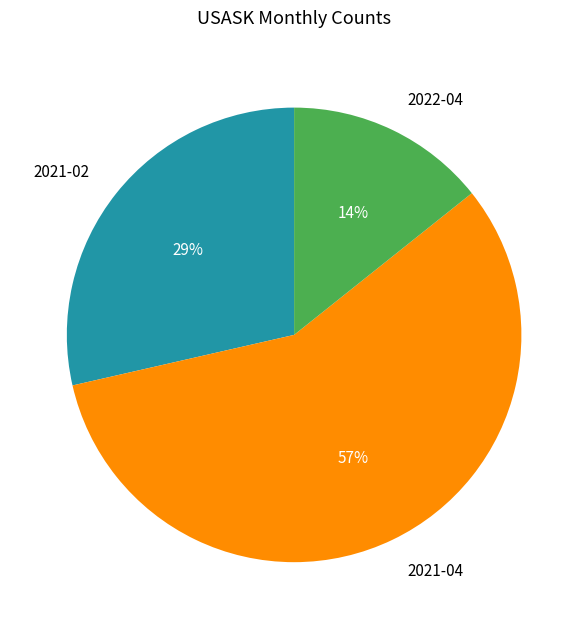

Rank the categories by value from highest to lowest.

2021-04, 2021-02, 2022-04